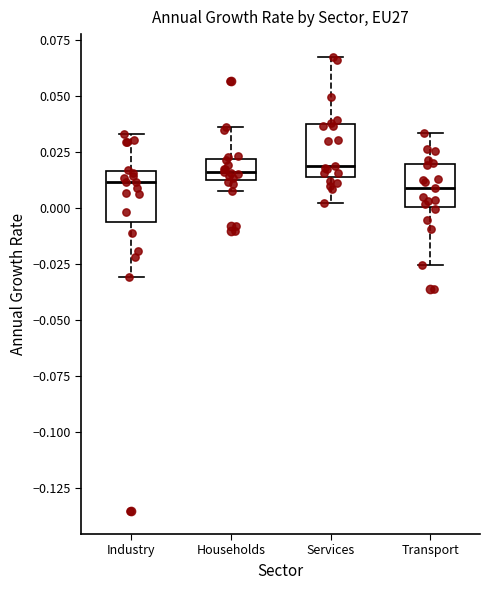

Where does the median line of the box for Households sit on the y-axis? The values are not printed on the chart, so give them approximately, as read against the axis.

0.015